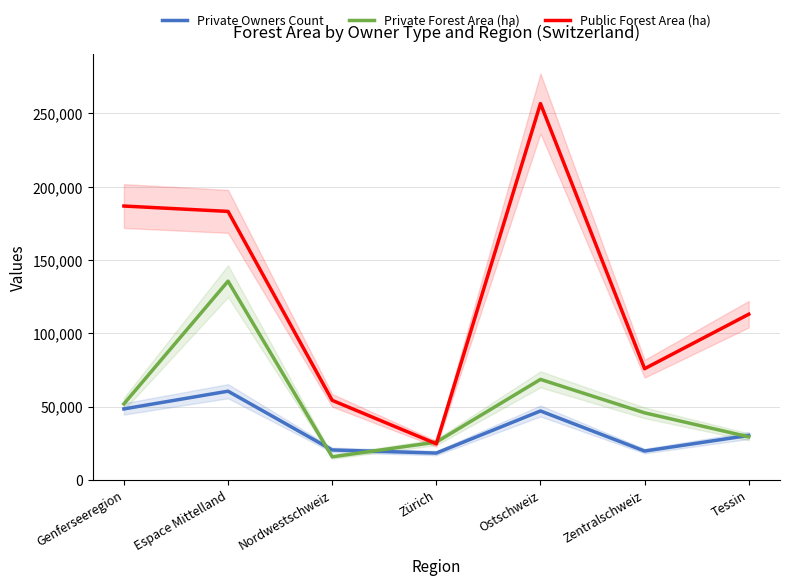

Which series changed the most between Zürich and Zentralschweiz?

Public Forest Area (ha)